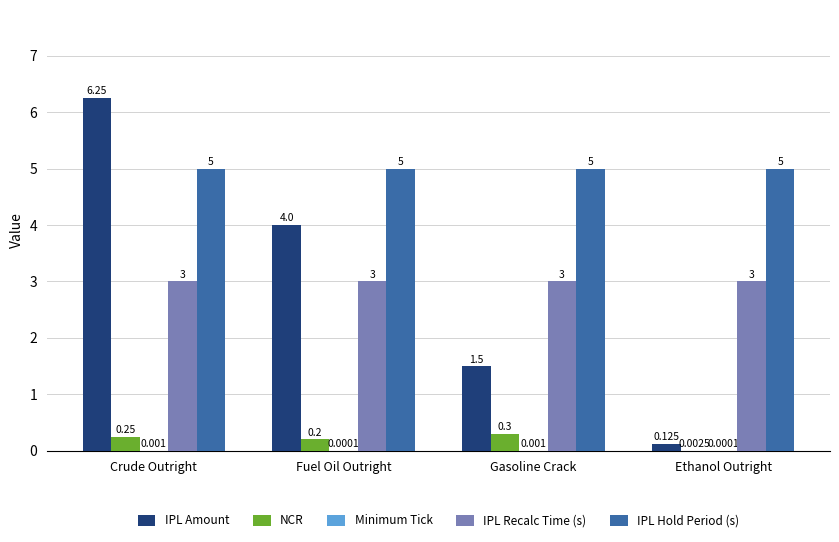

The IPL Hold Period (s) series shows 5.0 at Ethanol Outright. True or false?

True